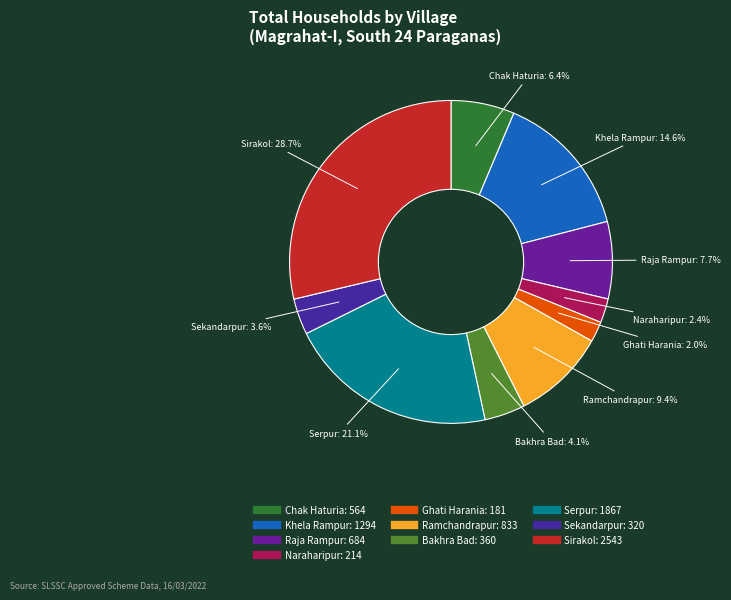

To the nearest percent, what is the average slice percentage?

10%